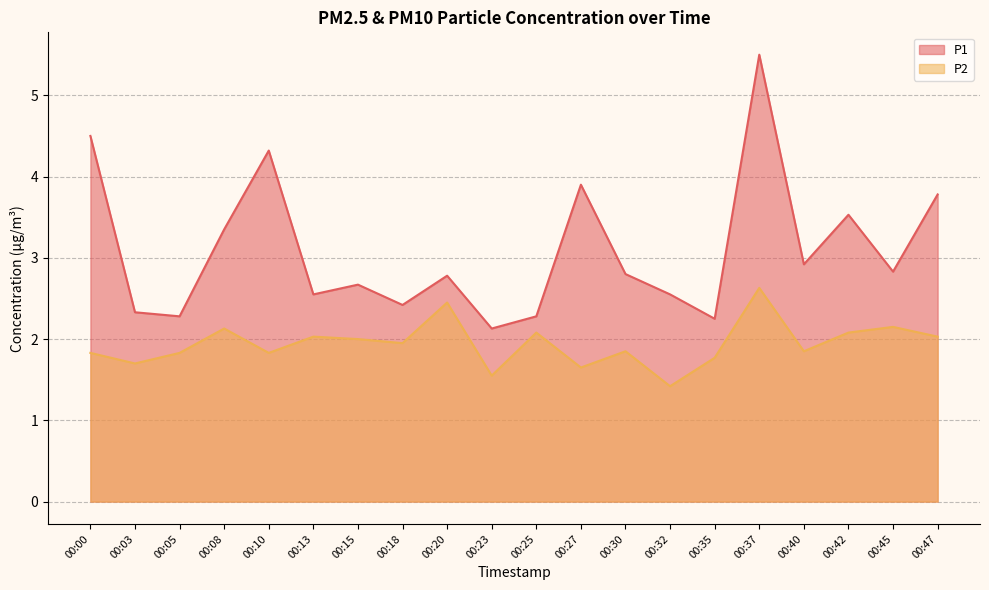

True or false: P2 has a value of 0.8 at 00:32.

False